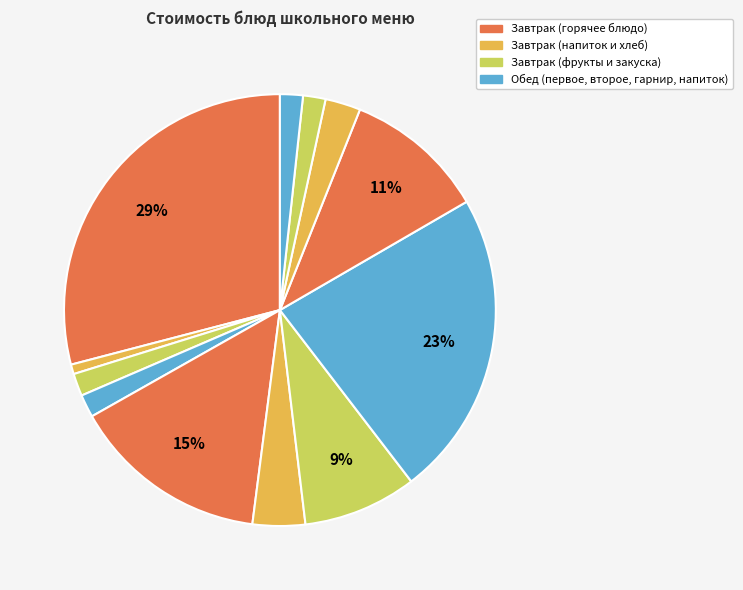

To the nearest percent, what is the difference between the largest and smallest slice percentages?

28%